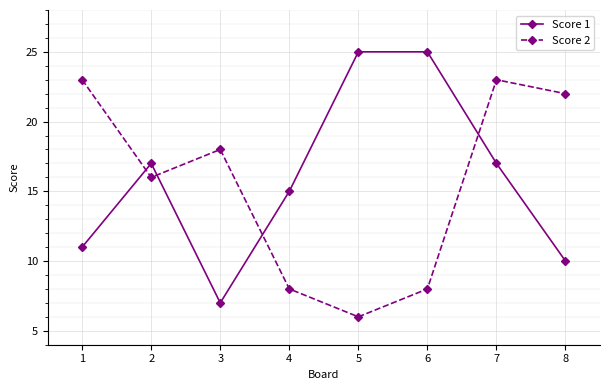

The value of Score 1 at 2 is 23. True or false?

False